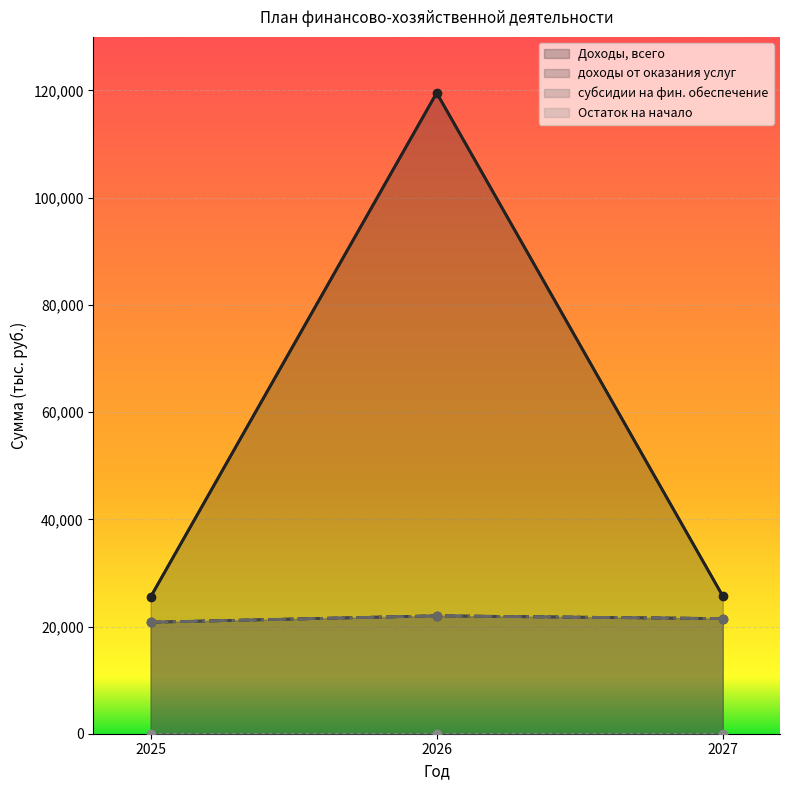

True or false: доходы от оказания услуг has a value of 31822.9 at 2025.

False